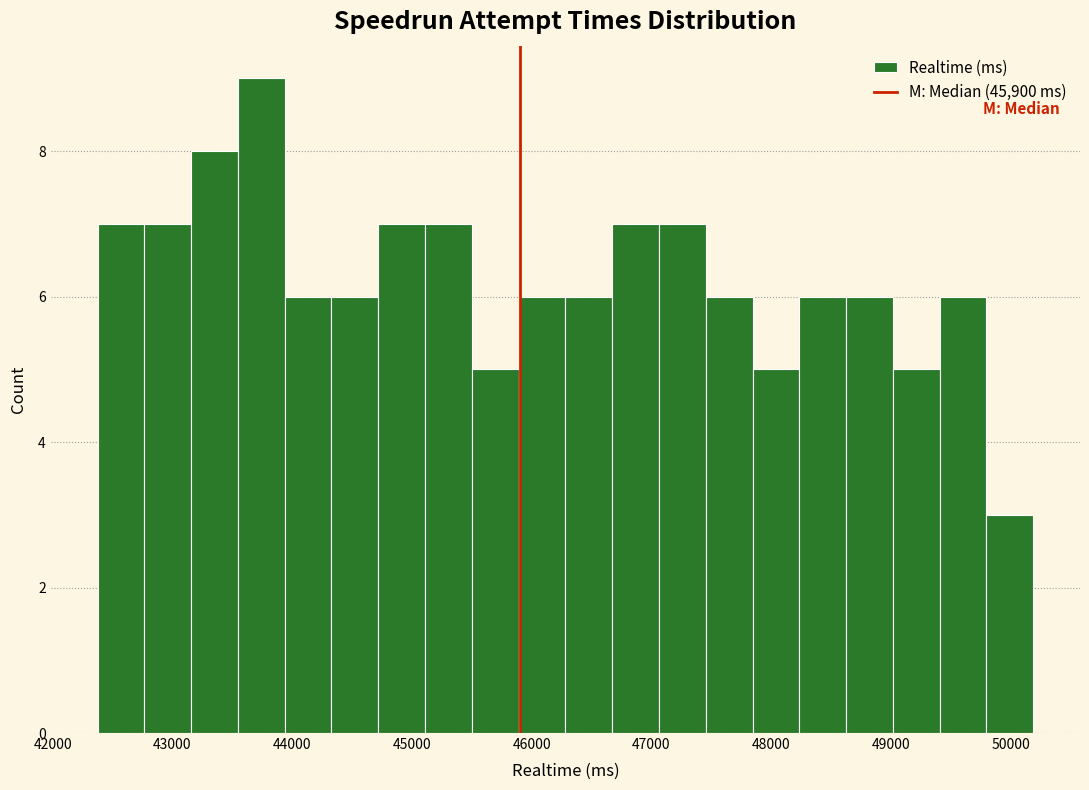

Around what value on the x-axis is the tallest bar? Give the approximate position of its centre, as read against the axis.

43700